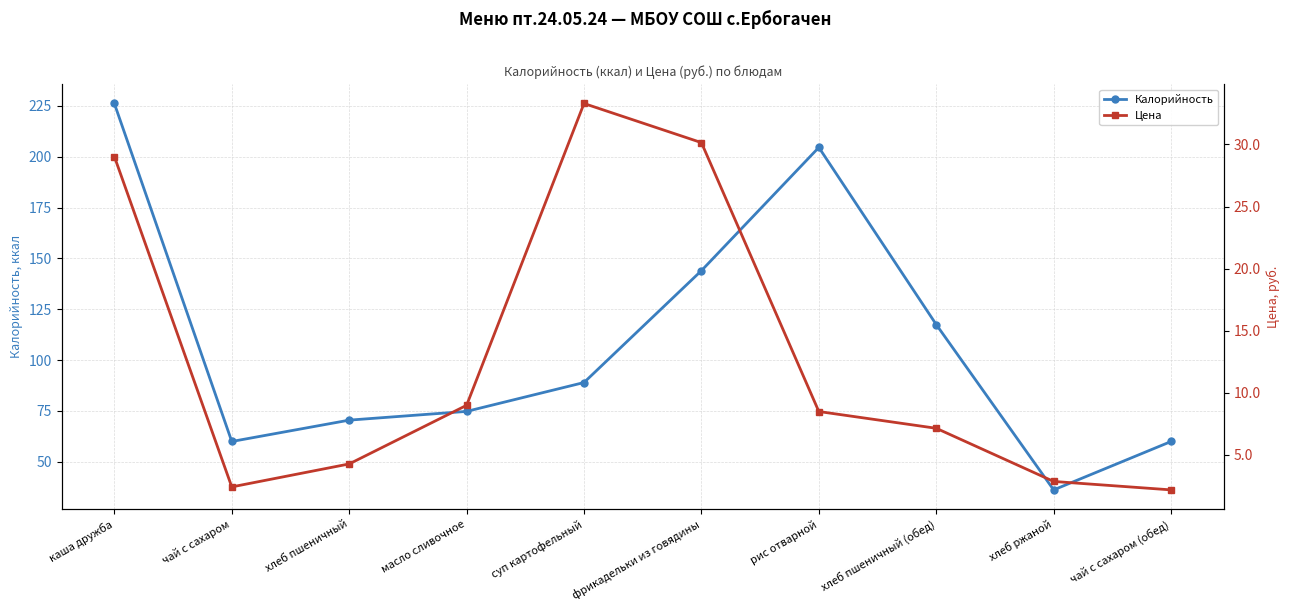

Reading right to left, what are all the values shown in this chart?

Калорийность: чай с сахаром (обед)=60.0	хлеб ржаной=36.2	хлеб пшеничный (обед)=117.5	рис отварной=204.6	фрикадельки из говядины=144.0	суп картофельный=89.0	масло сливочное=74.8	хлеб пшеничный=70.5	чай с сахаром=60.0	каша дружба=226.2
Цена: чай с сахаром (обед)=2.2	хлеб ржаной=2.9	хлеб пшеничный (обед)=7.2	рис отварной=8.5	фрикадельки из говядины=30.1	суп картофельный=33.3	масло сливочное=9.0	хлеб пшеничный=4.3	чай с сахаром=2.4	каша дружба=29.0